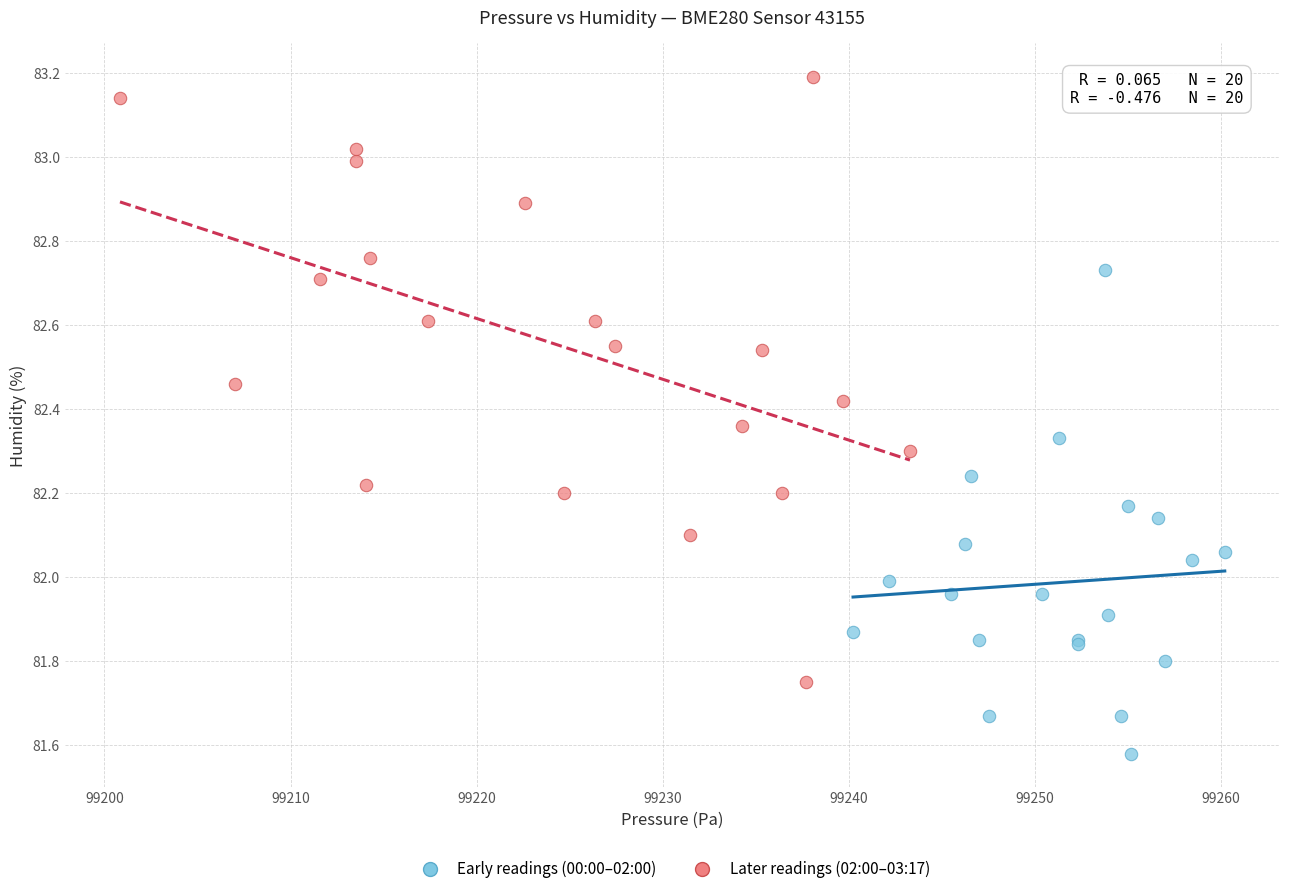

Which series reaches the minimum Y coordinate?

Early readings (00:00–02:00)